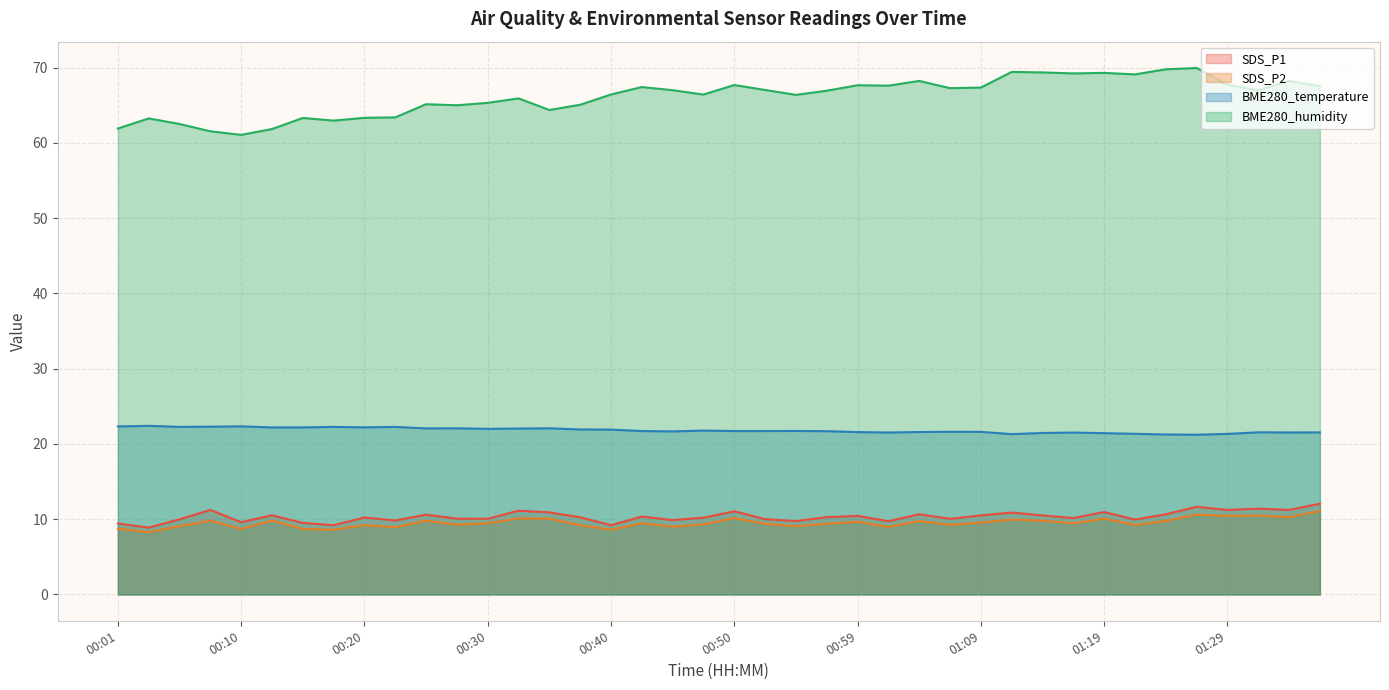

At how many categories does at least one series exceed 15?

40